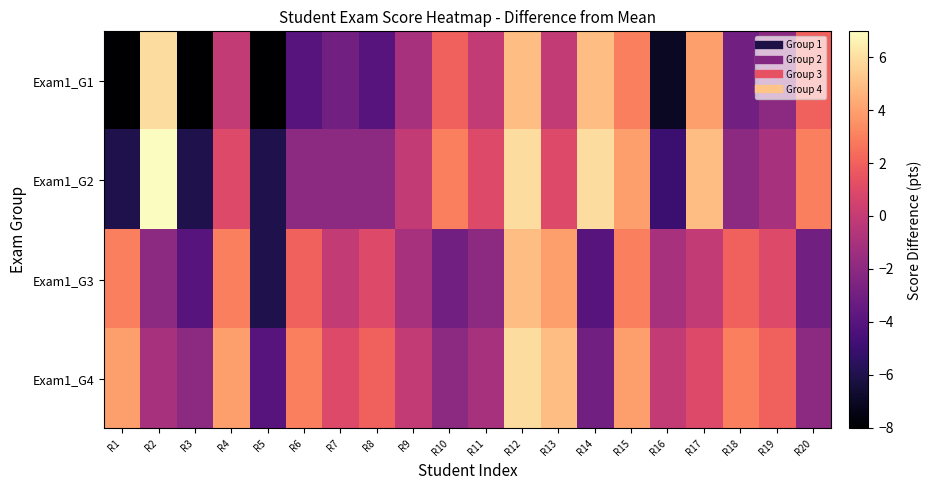

Which label corresponds to the largest value in the chart?

R2